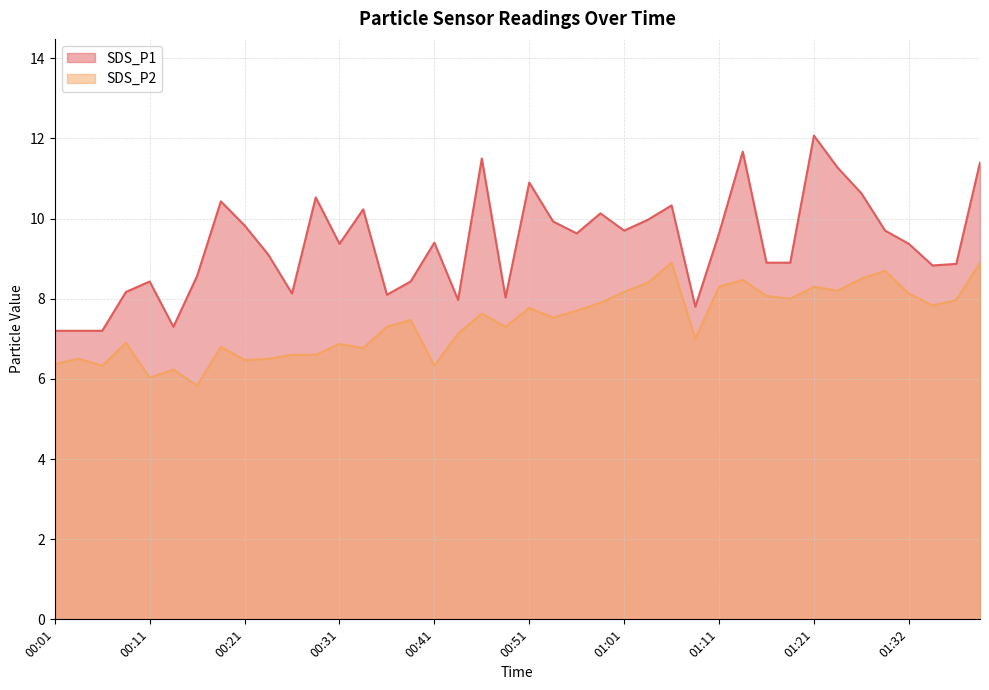

At how many categories does at least one series exceed 11?

5